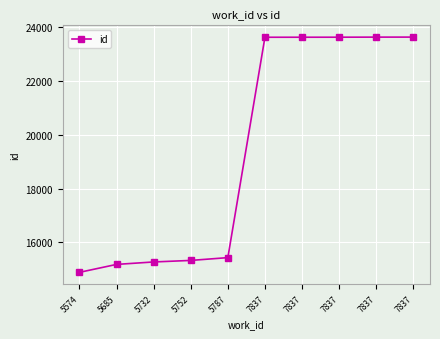

What is the ratio of the value at 7837 to the value at 5685?

1.6